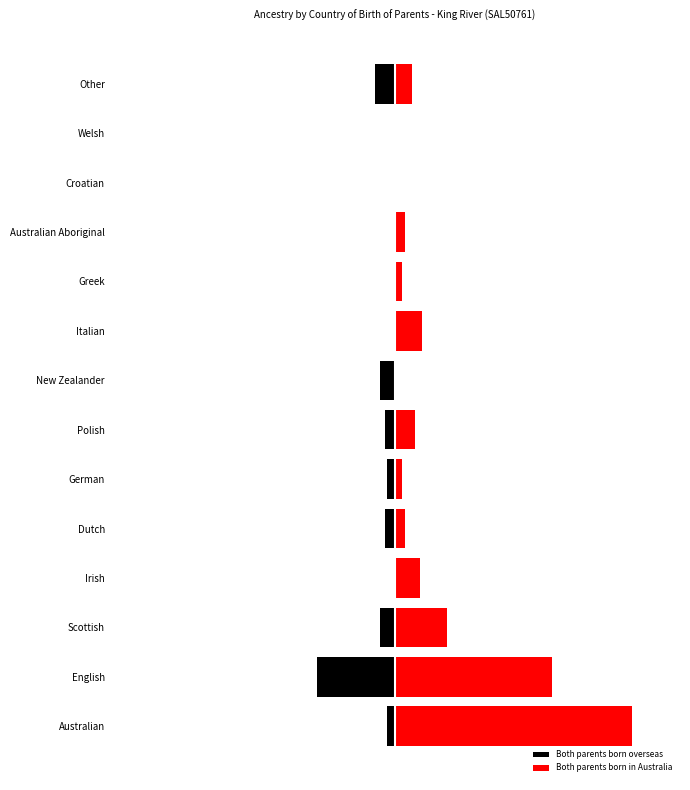

How many bars are there in each group?

2